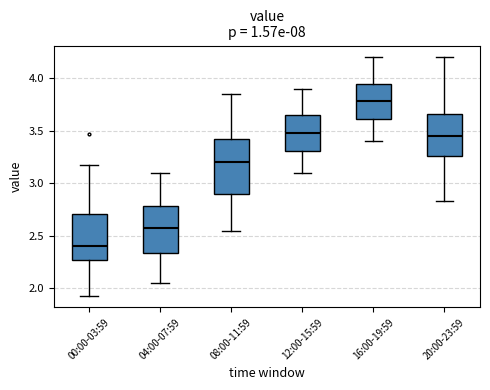

Where does the median line of the box for 00:00-03:59 sit on the y-axis? The values are not printed on the chart, so give them approximately, as read against the axis.

2.40